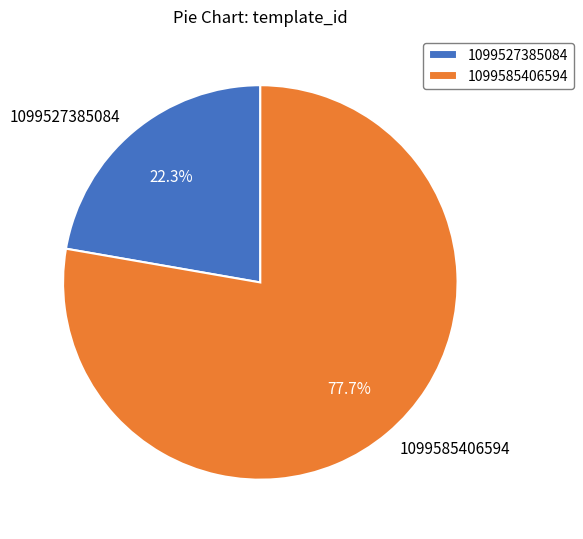

To the nearest percent, what is the average slice percentage?

50%